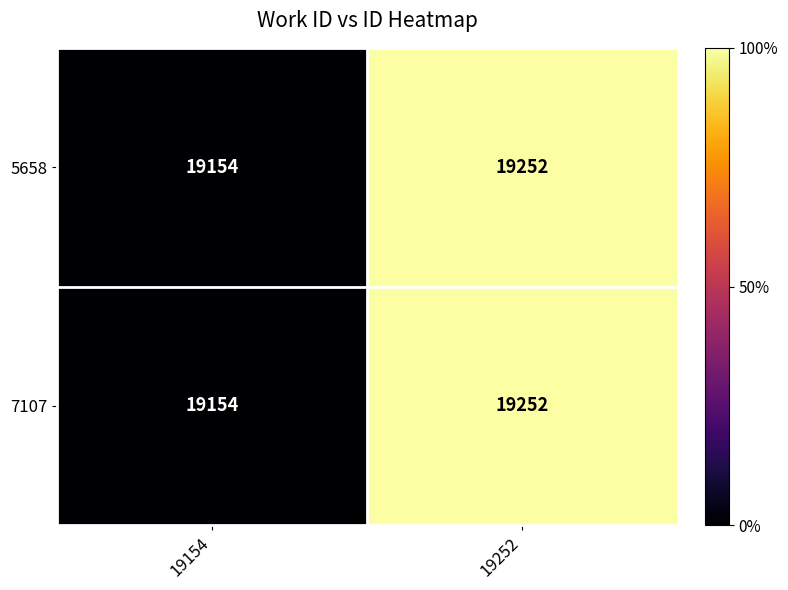

What is the sum of the 7107 values at 19154 and 19252?

38406